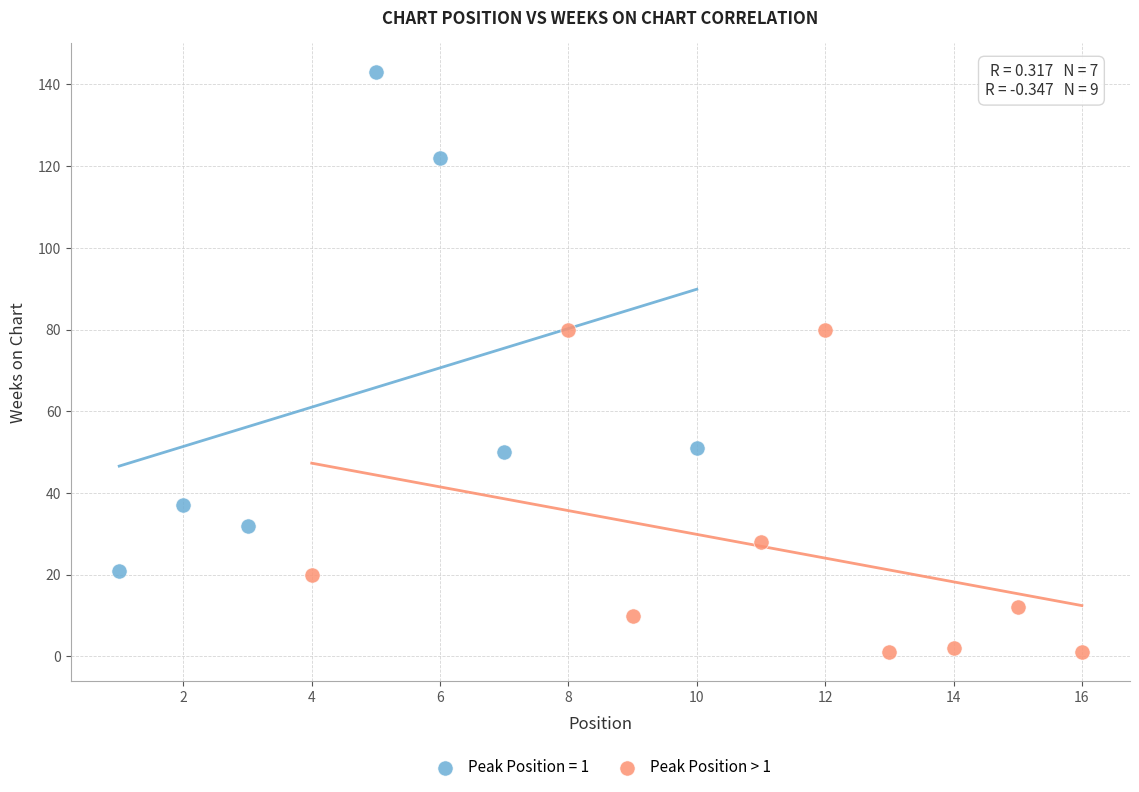

Which series contains the lowest Y value?

Peak Position > 1